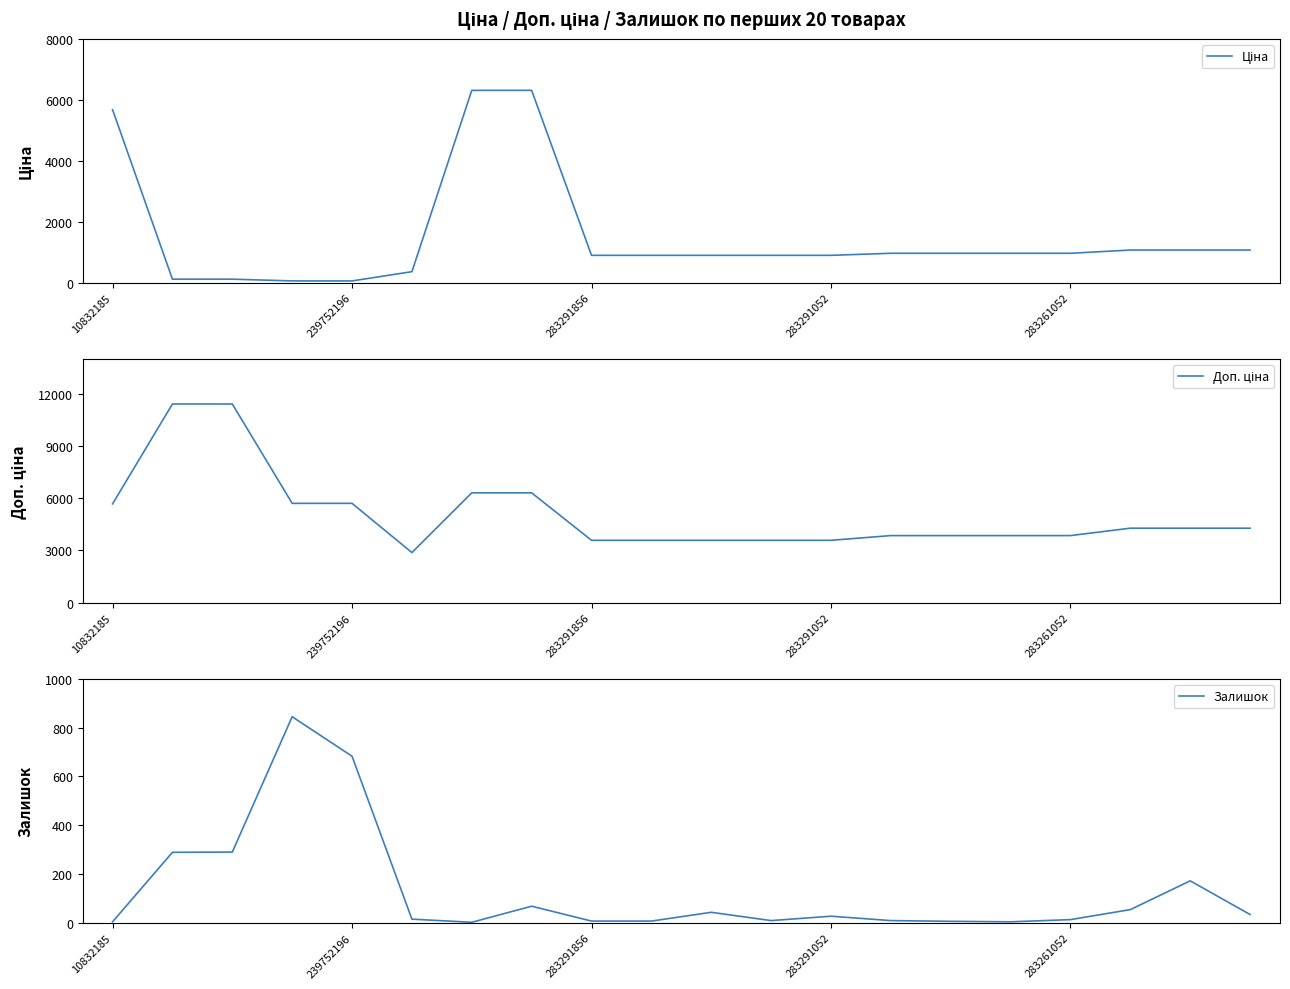

List the series in order of their peak value, lowest first.

Залишок, Ціна, Доп. ціна